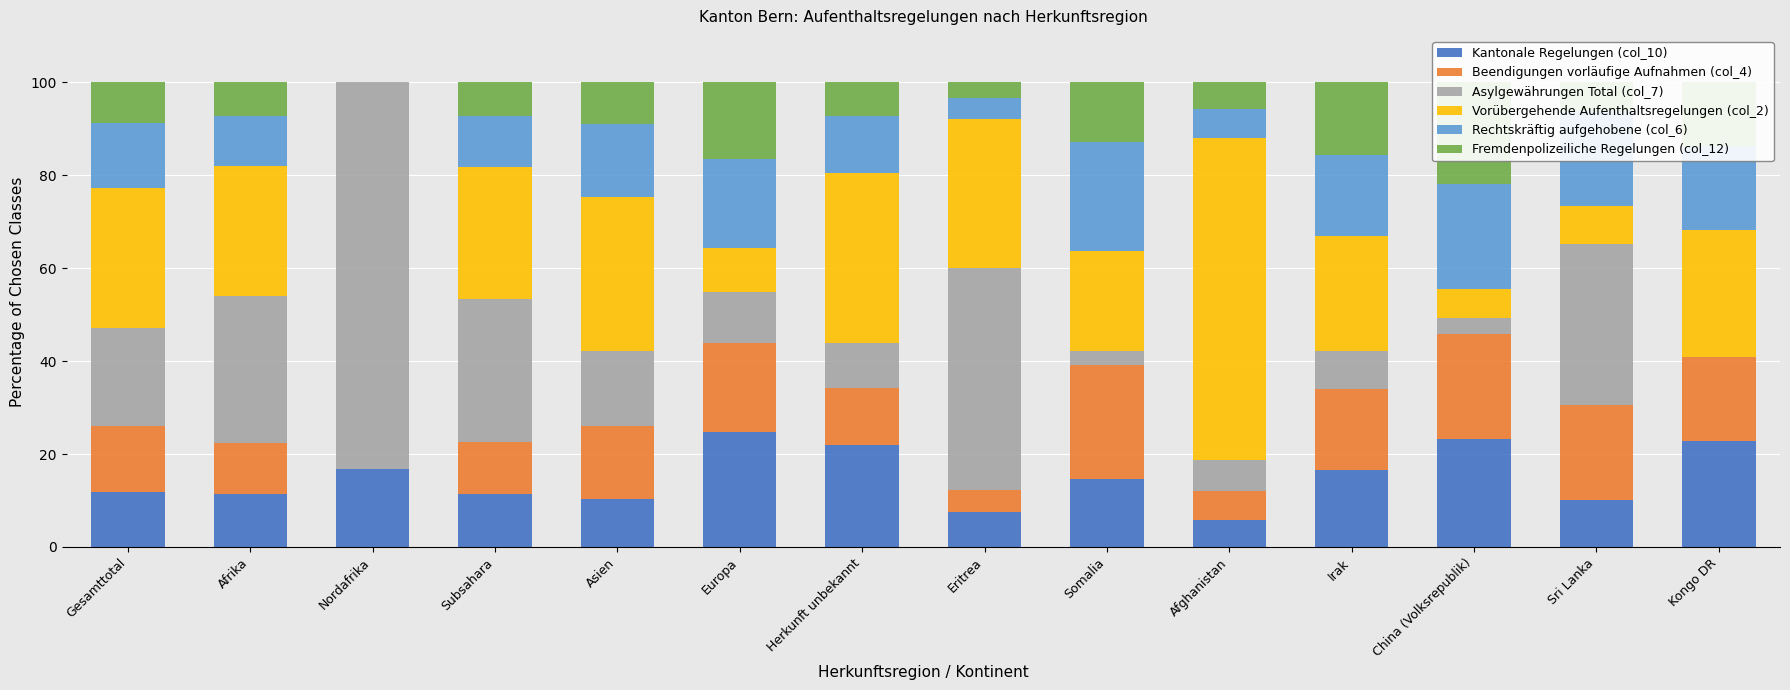

Count the number of categories in the chart.

14